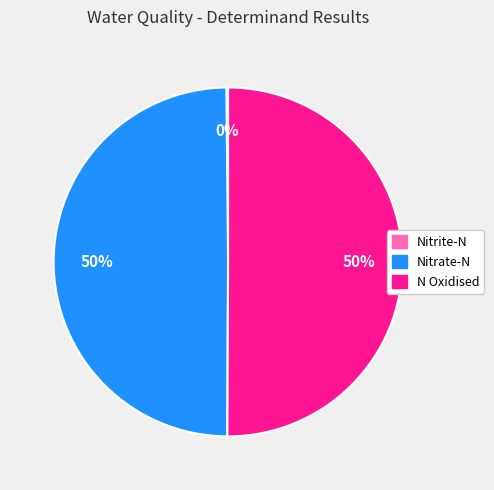

Is it true that N Oxidised is 50% of the pie?

True